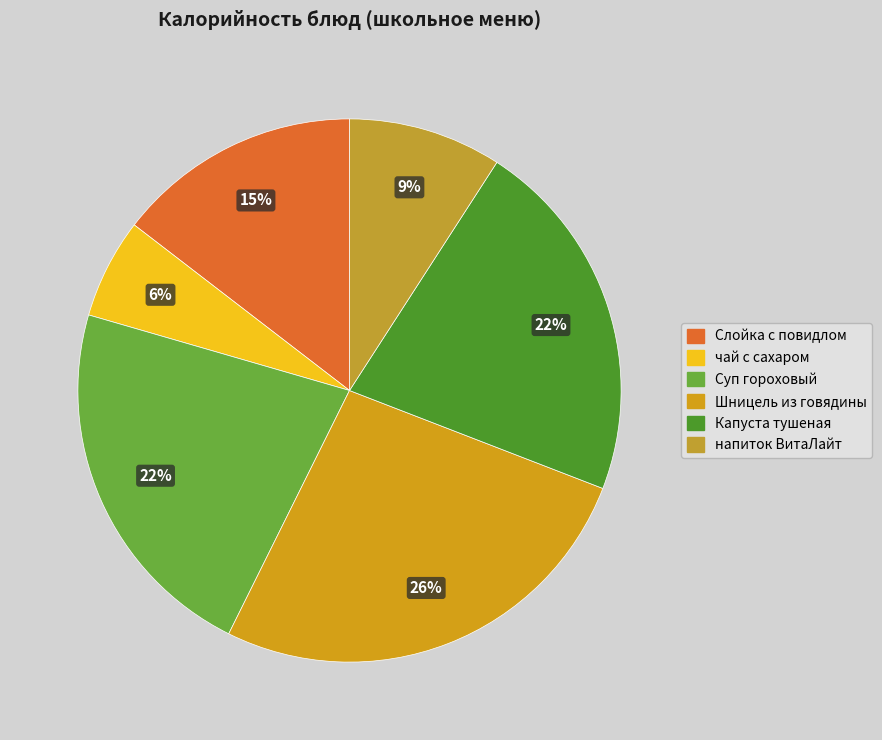

Does any single category account for the majority?

No